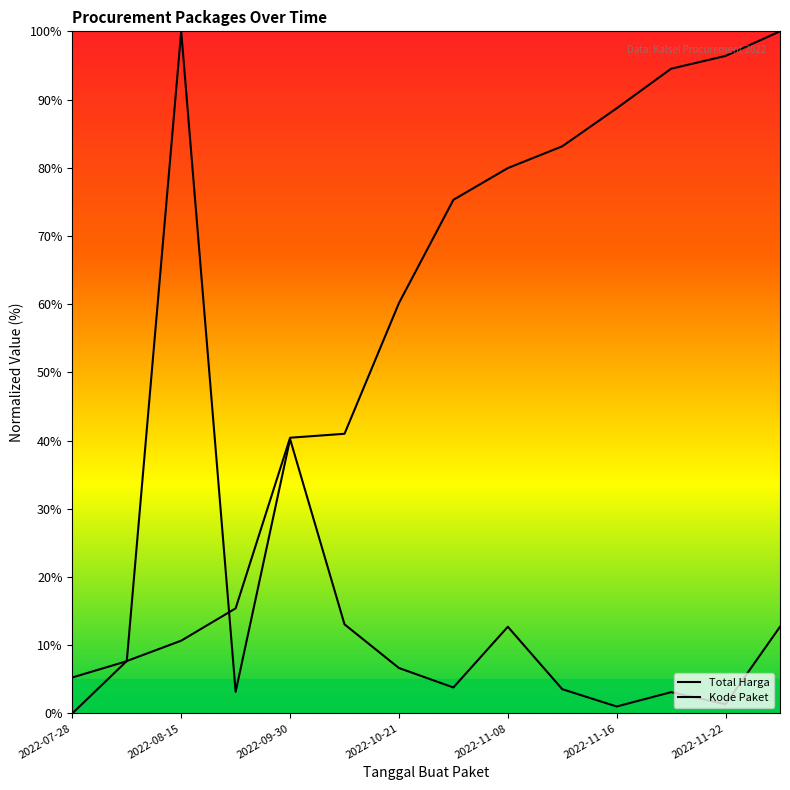

How many data points does each series have?

14